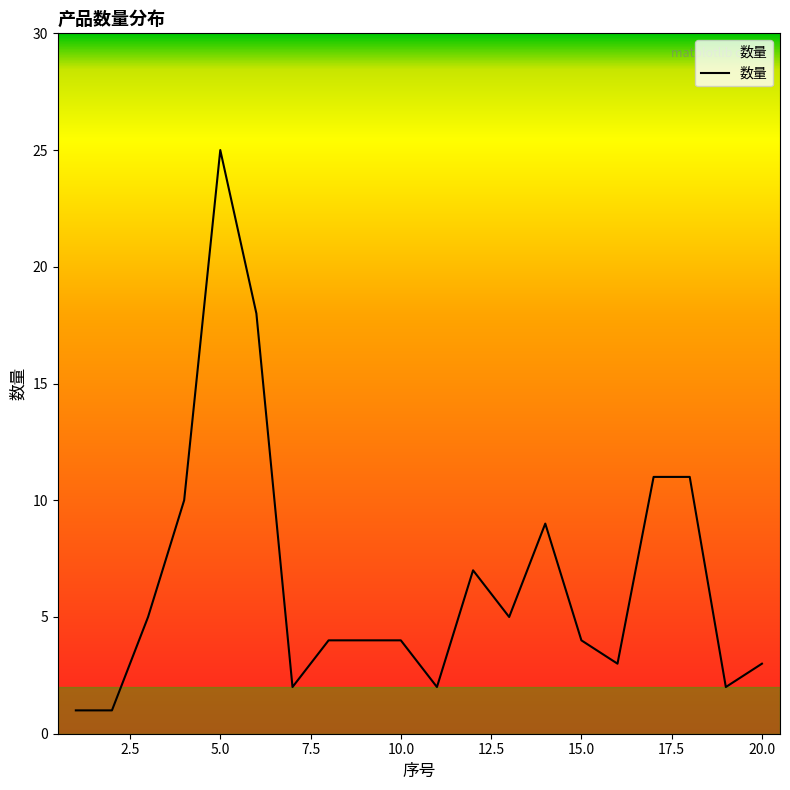

What is the sum of all values?

131